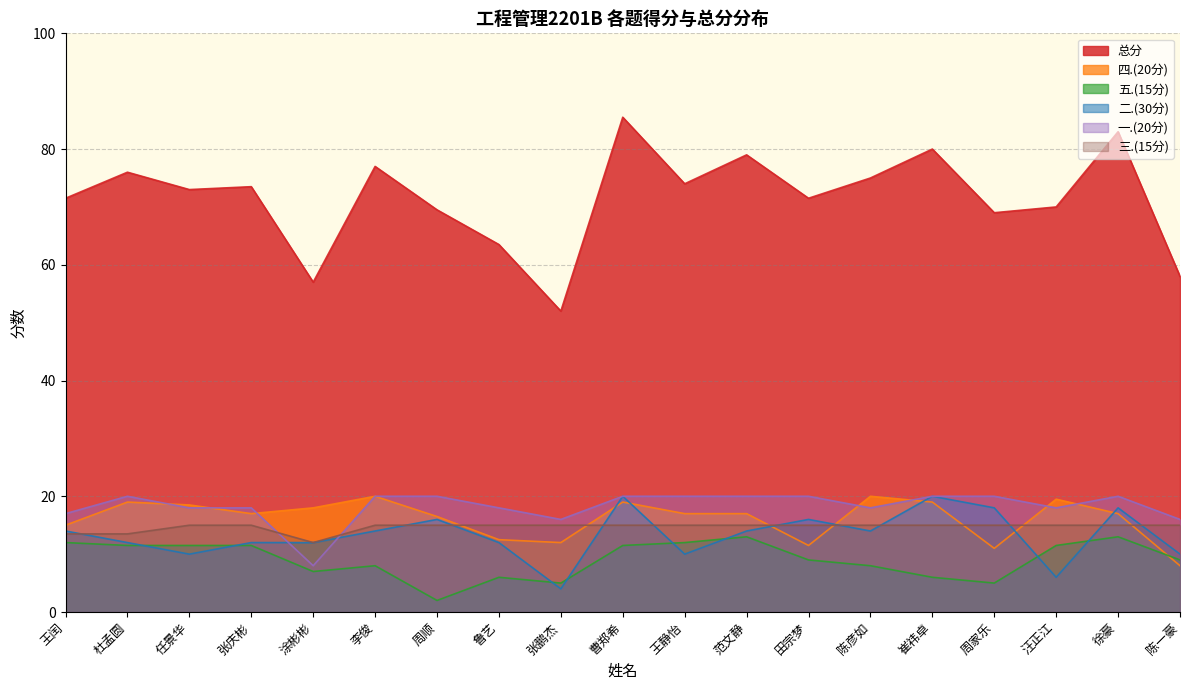

True or false: 一.(20分) has more than 0 points higher than both neighbors.

True